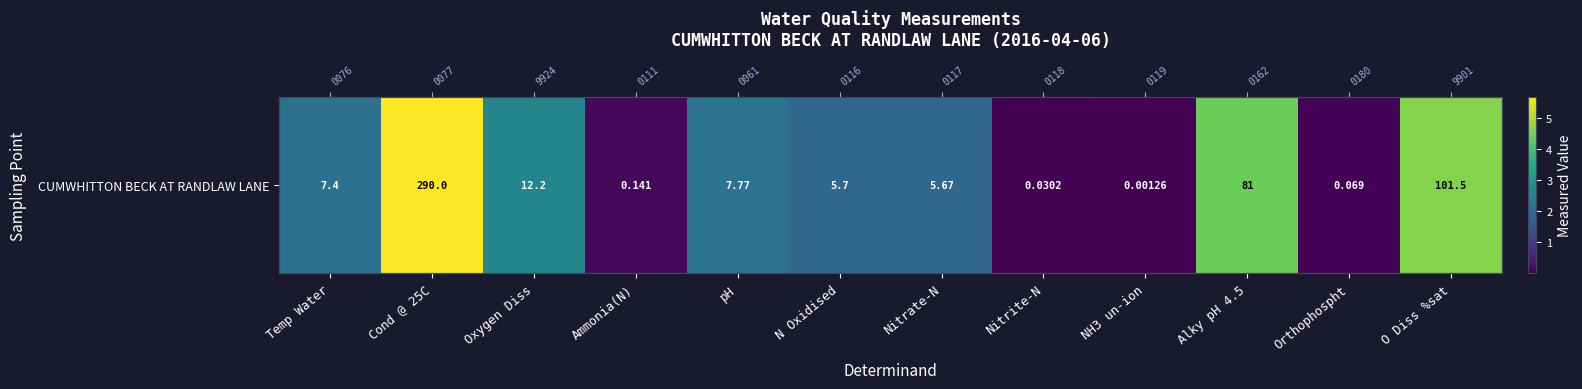

Reading left to right, what are all the values shown in this chart?

2.1	5.7	2.6	0.1	2.2	1.9	1.9	0.0	0.0	4.4	0.1	4.6